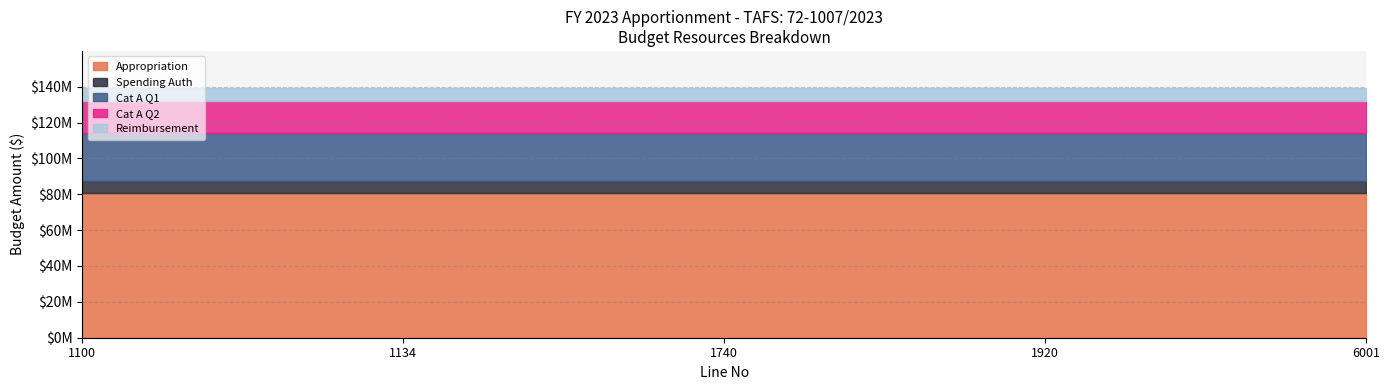

Does the chart have visible grid lines?

Yes